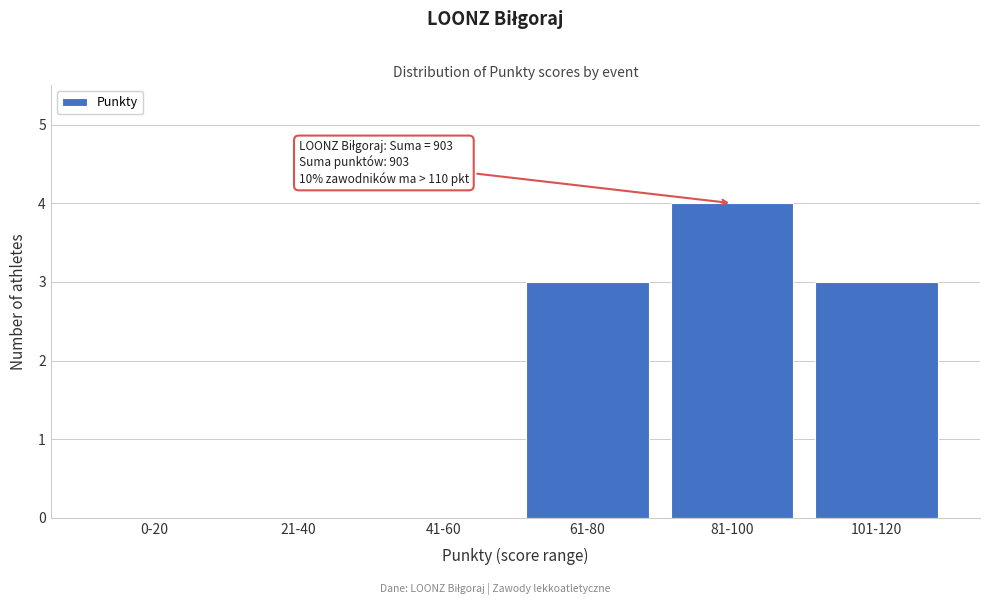

Reading left to right, what are all the values shown in this chart?

0-20=0	21-40=0	41-60=0	61-80=3	81-100=4	101-120=3